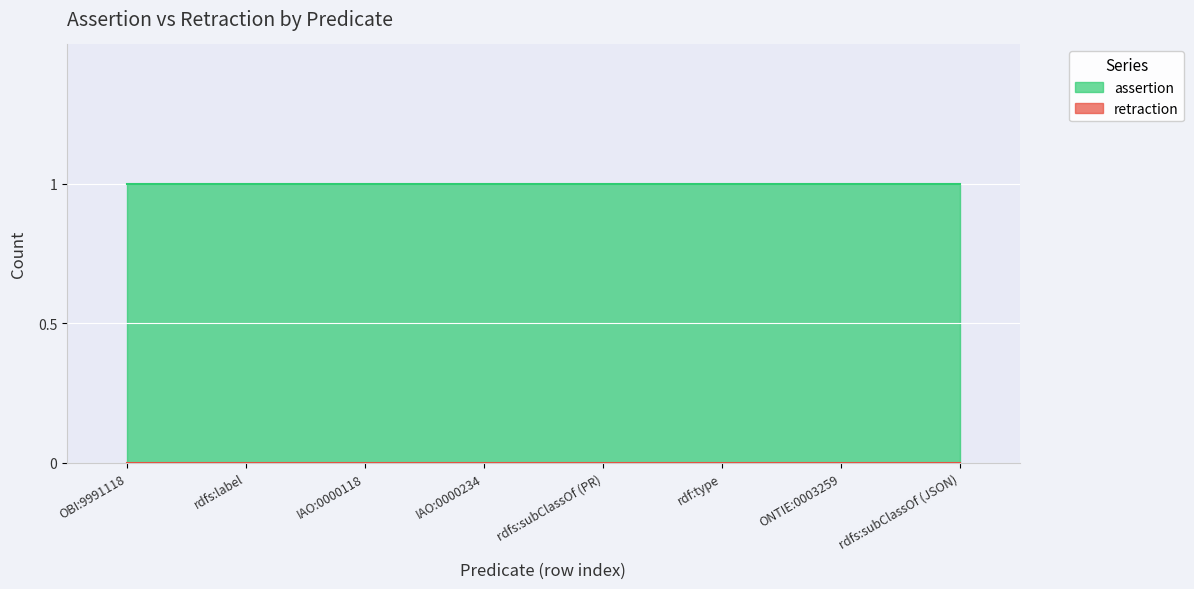

The assertion series shows 2 at ONTIE:0003259. True or false?

False